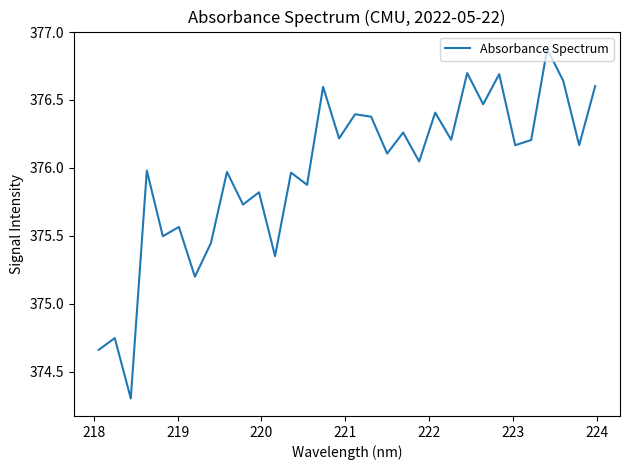

What is the difference between the maximum and minimum values?

2.6